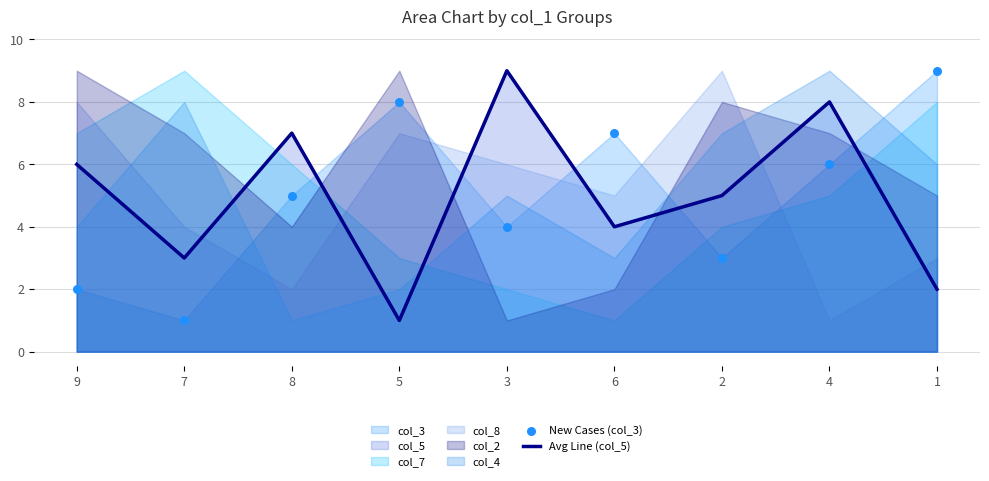

Which series reaches the maximum Y coordinate?

Avg Line (col_5)